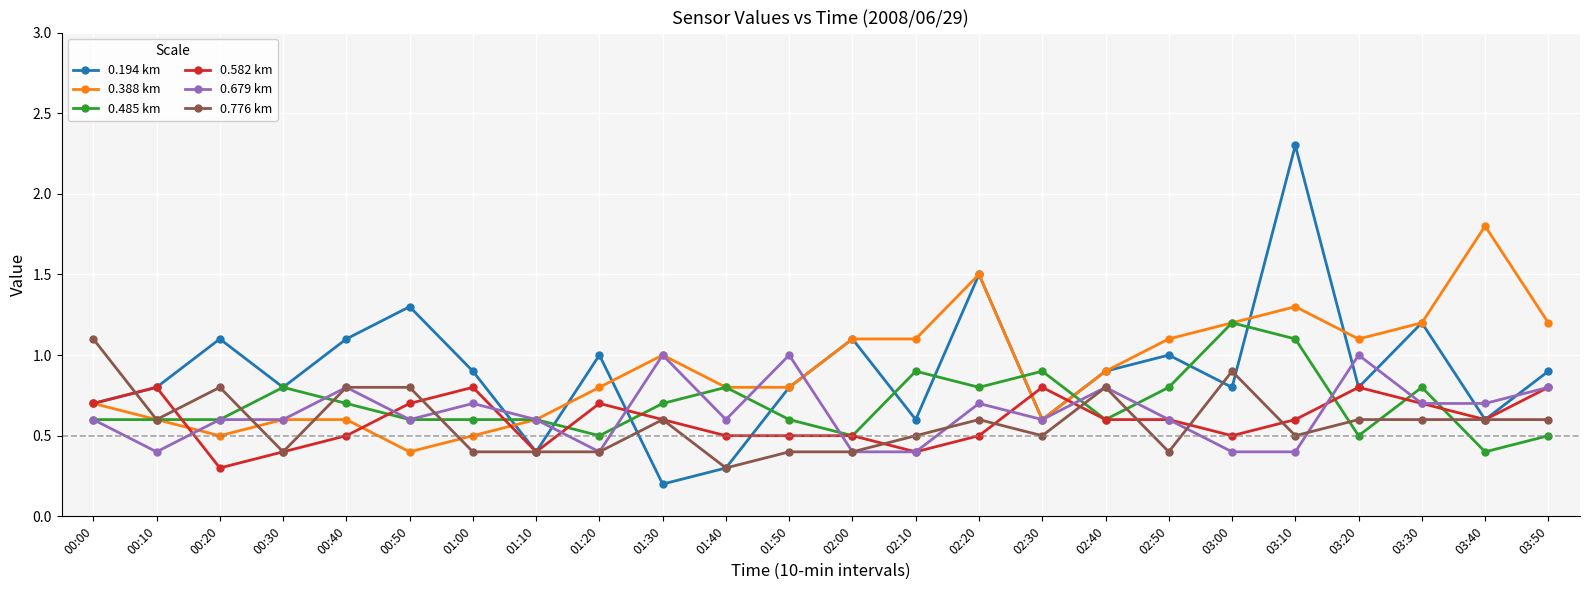

True or false: 0.582 km has a value of 0.5 at 03:00.

True